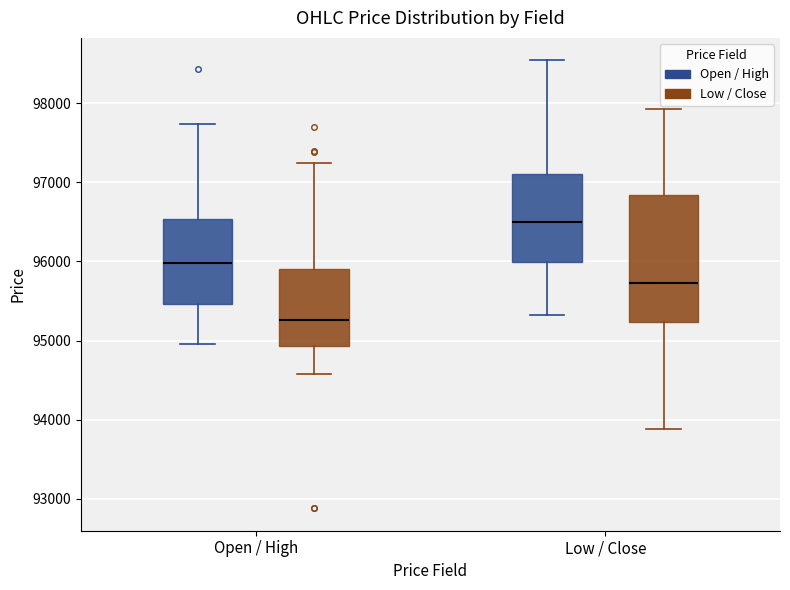

Comparing the boxes themselves (not the whiskers), which one is the tallest?

Low / Close (Low / Close)